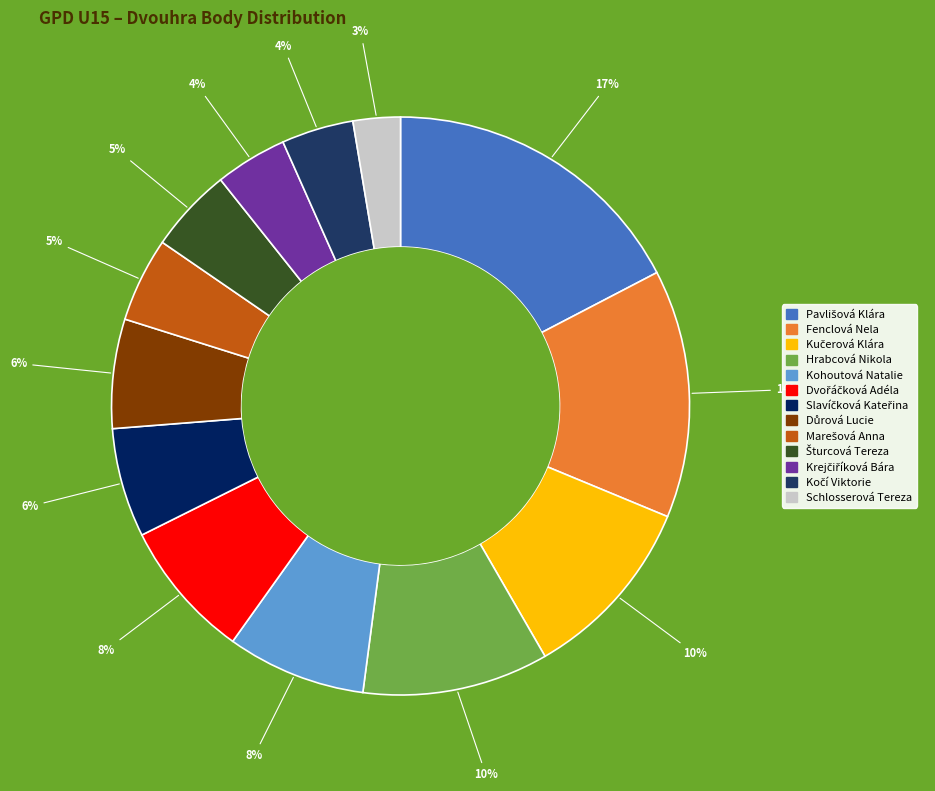

Is there a majority slice in this chart?

No